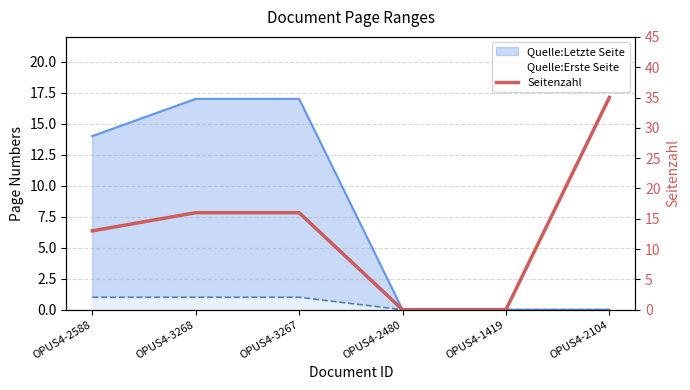

List the labels in order of value, largest first.

OPUS4-2104, OPUS4-3268, OPUS4-3267, OPUS4-2588, OPUS4-2480, OPUS4-1419